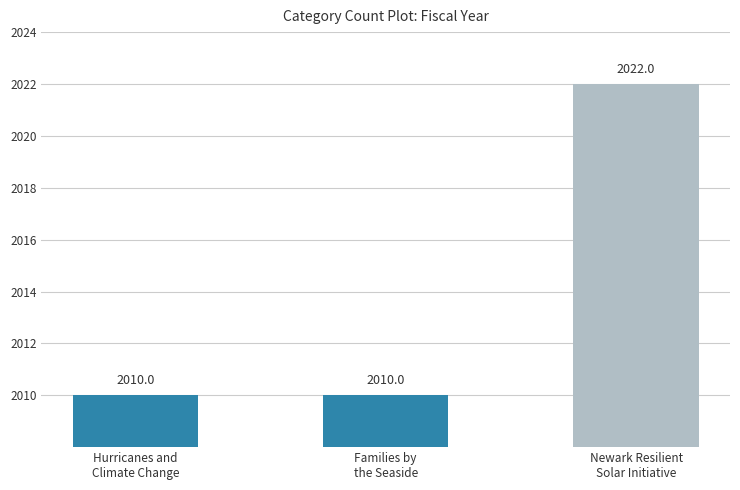

What is the label of the 1st bar from the left?

Hurricanes and
Climate Change